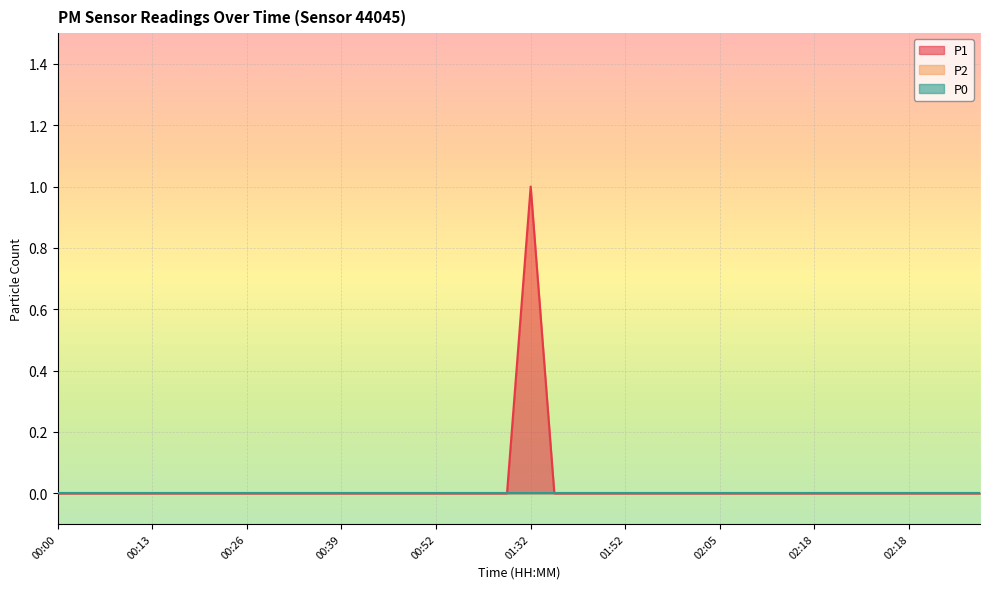

How many lines are shown in the chart?

3